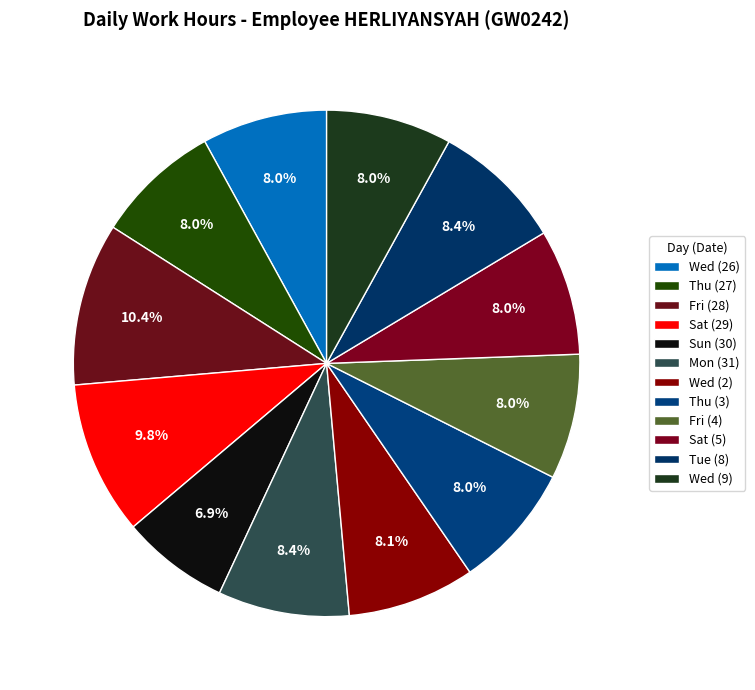

What percentage is the Sat (29) slice, to the nearest percent?

10%